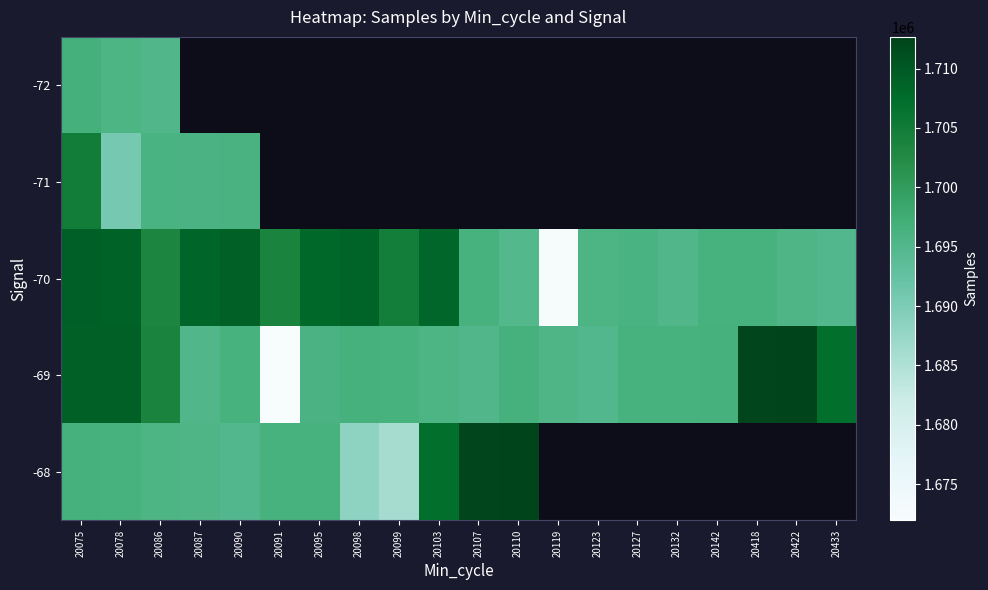

Is the value of -69 at 20086 greater than the value of -71 at 20087?

Yes